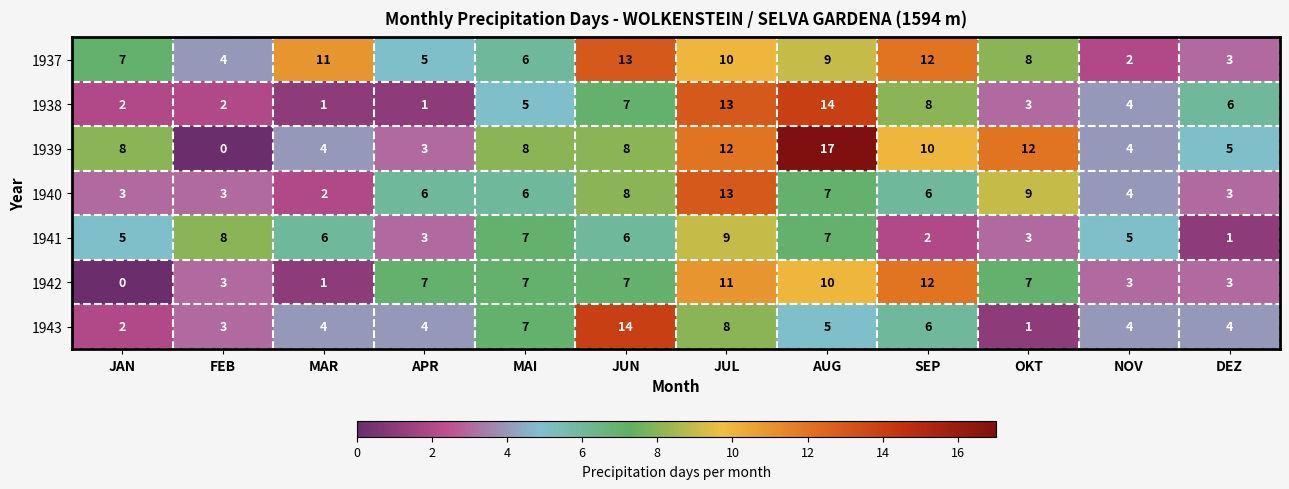

How many series are shown in this chart?

7